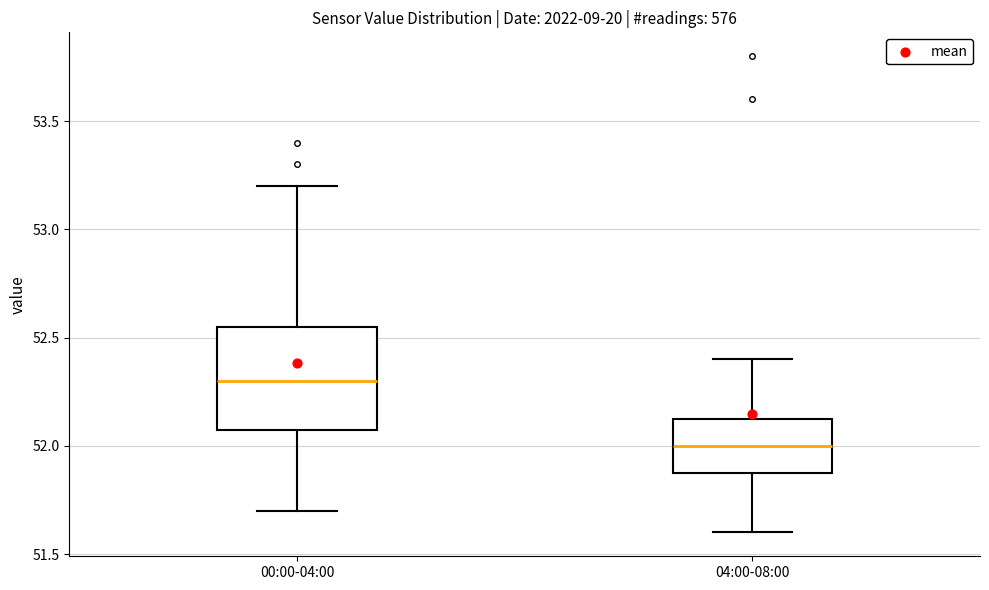

Where is the lower edge of the box for 04:00-08:00 on the y-axis? The values are not printed on the chart, so give them approximately, as read against the axis.

51.90